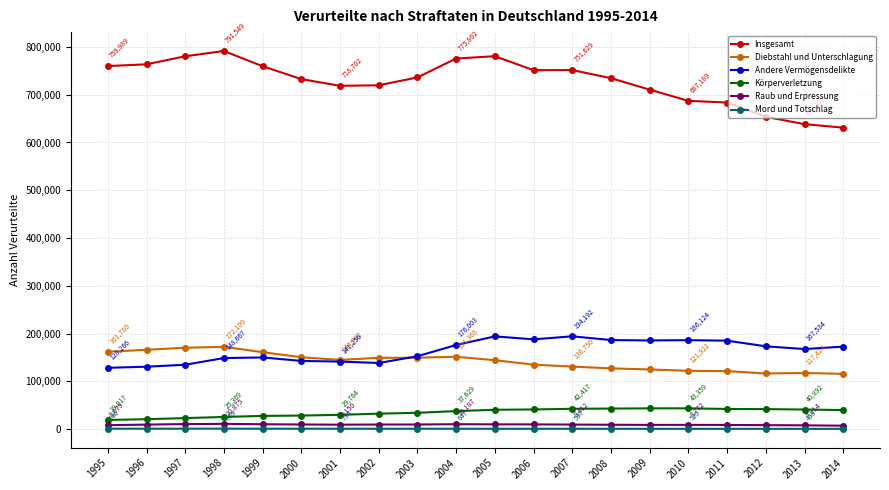

What is the difference between the maximum and minimum values in the Körperverletzung series?

24342